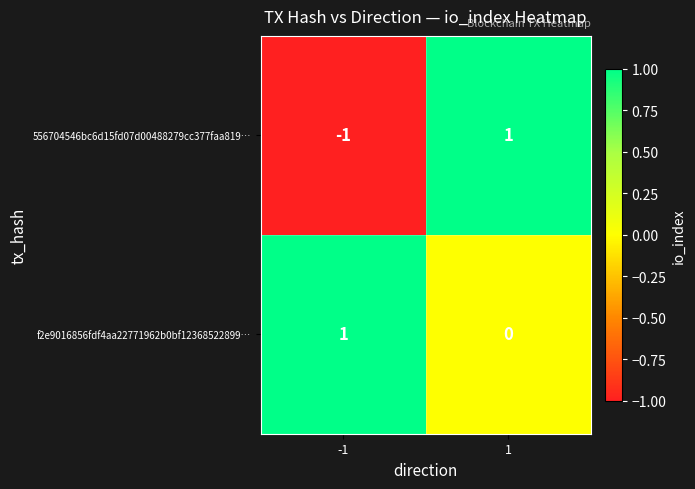

What is the difference between the highest and lowest values at -1?

2